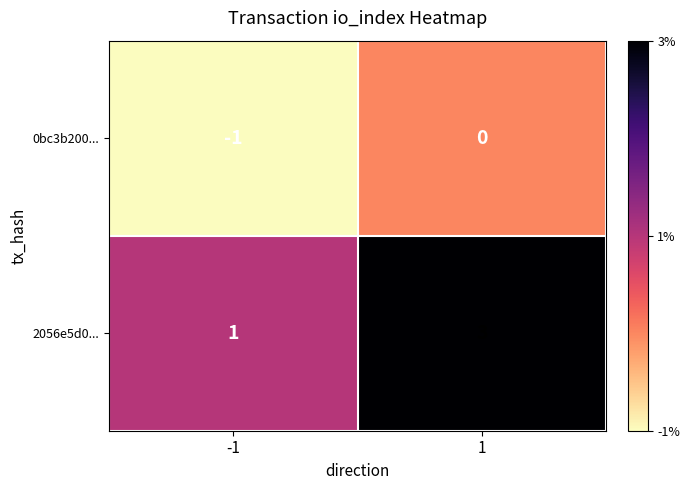

What is the sum of all 2056e5d0... values?

4